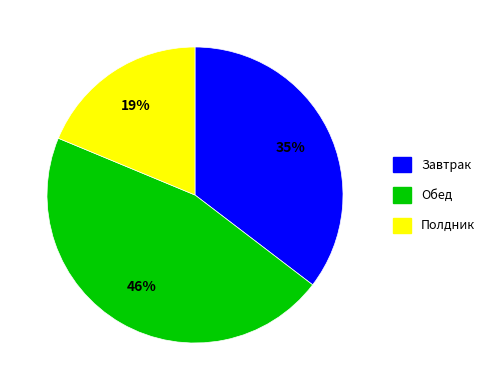

Which category has the biggest portion of the pie?

Обед